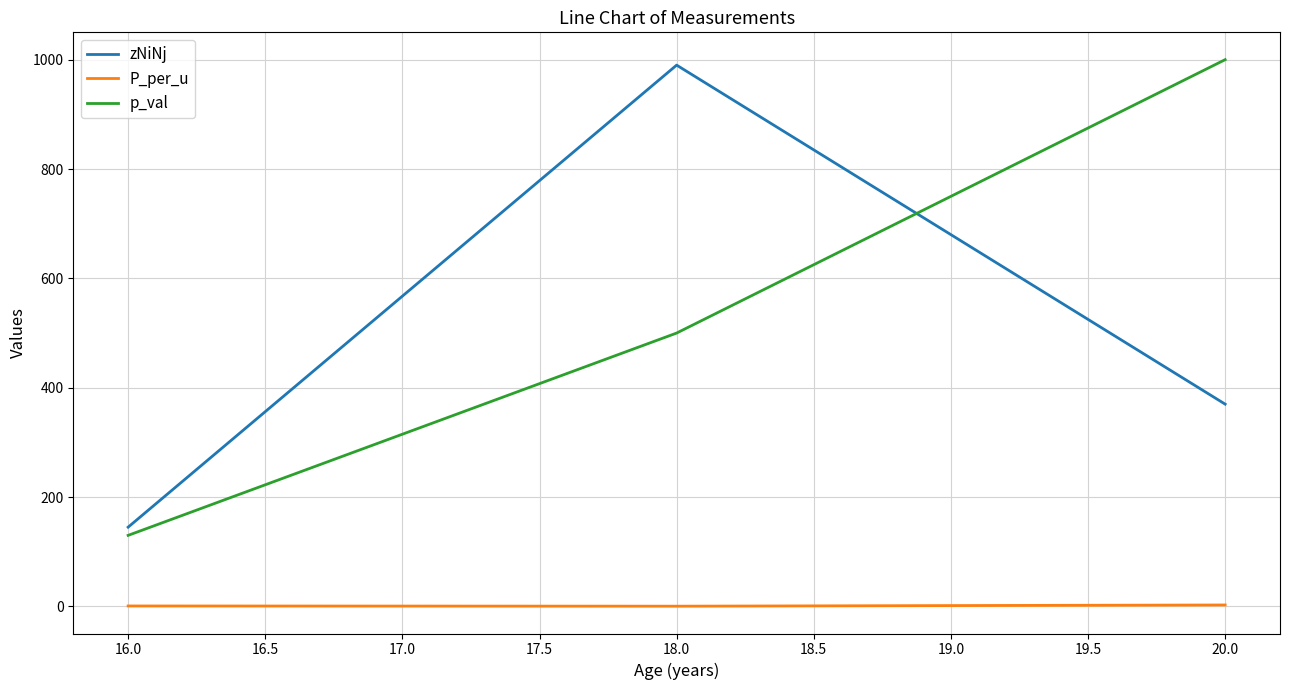

Does the chart display data point markers on the line(s)?

No